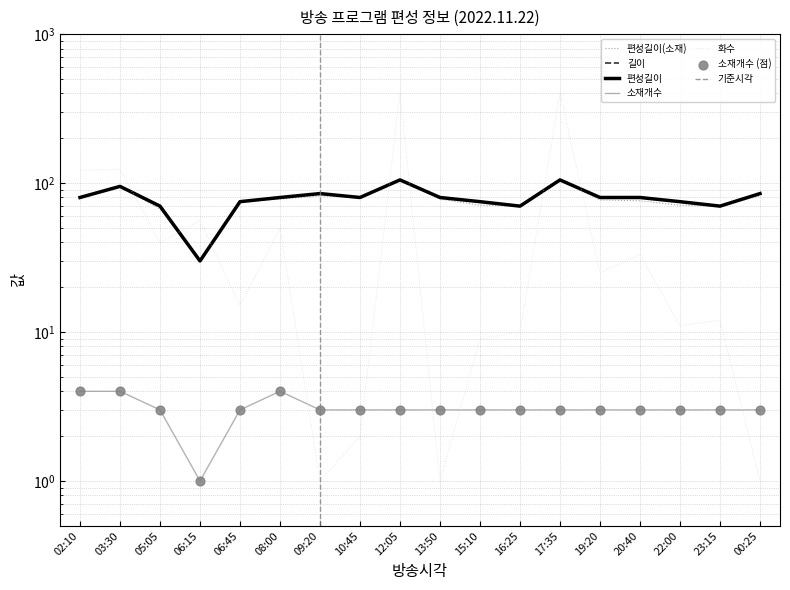

At which category is the sum across all series the highest?

12:05